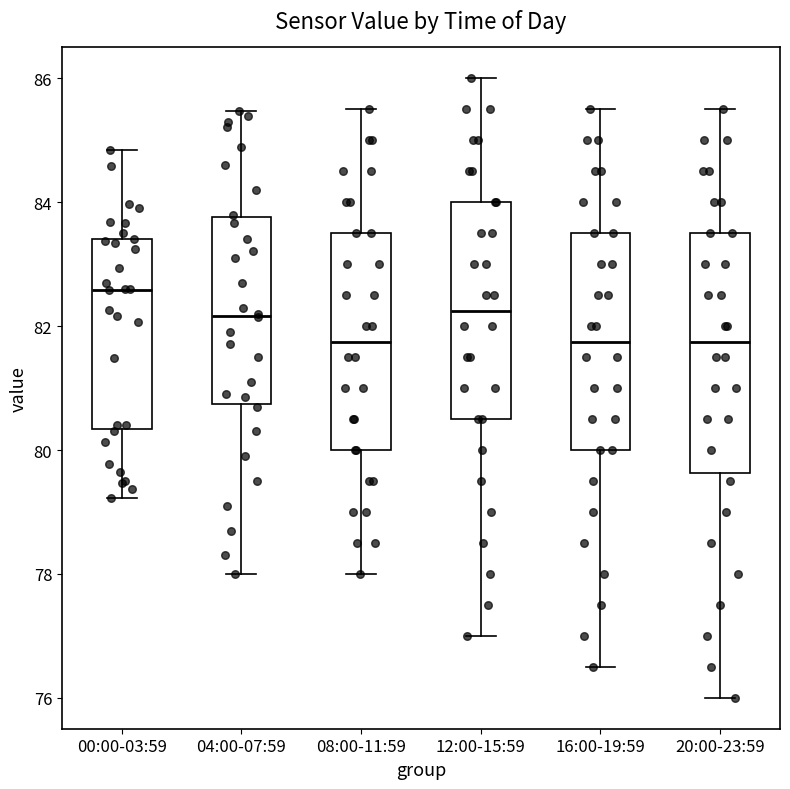

Which box has the highest median line?

00:00-03:59